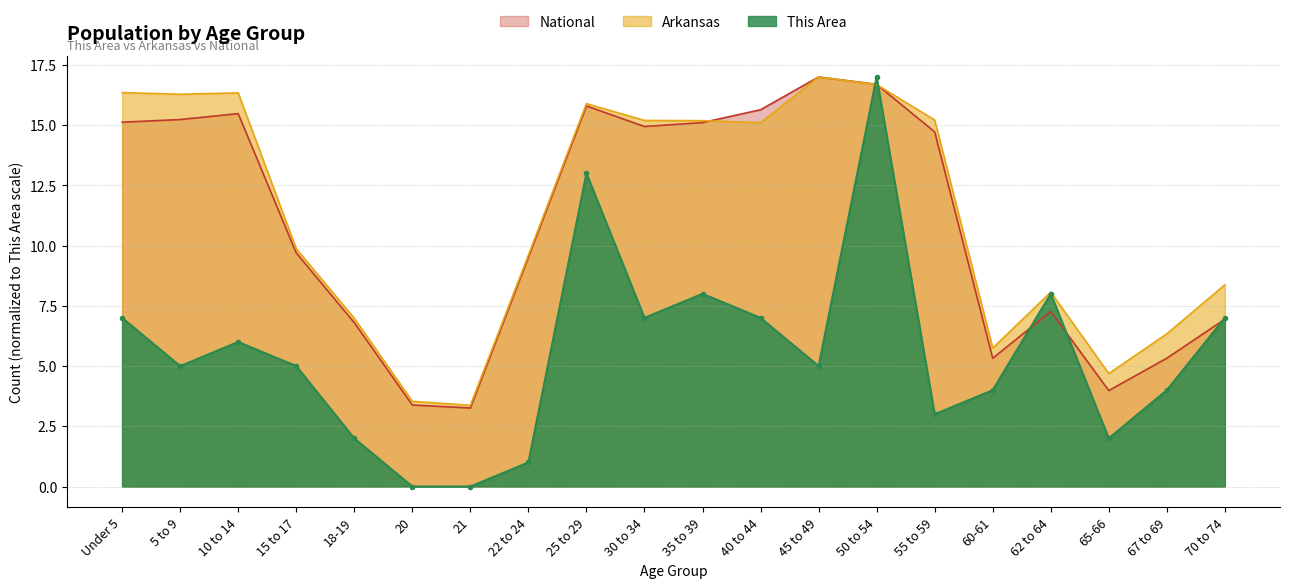

What is the total value across all series at 22 to 24?

20.1